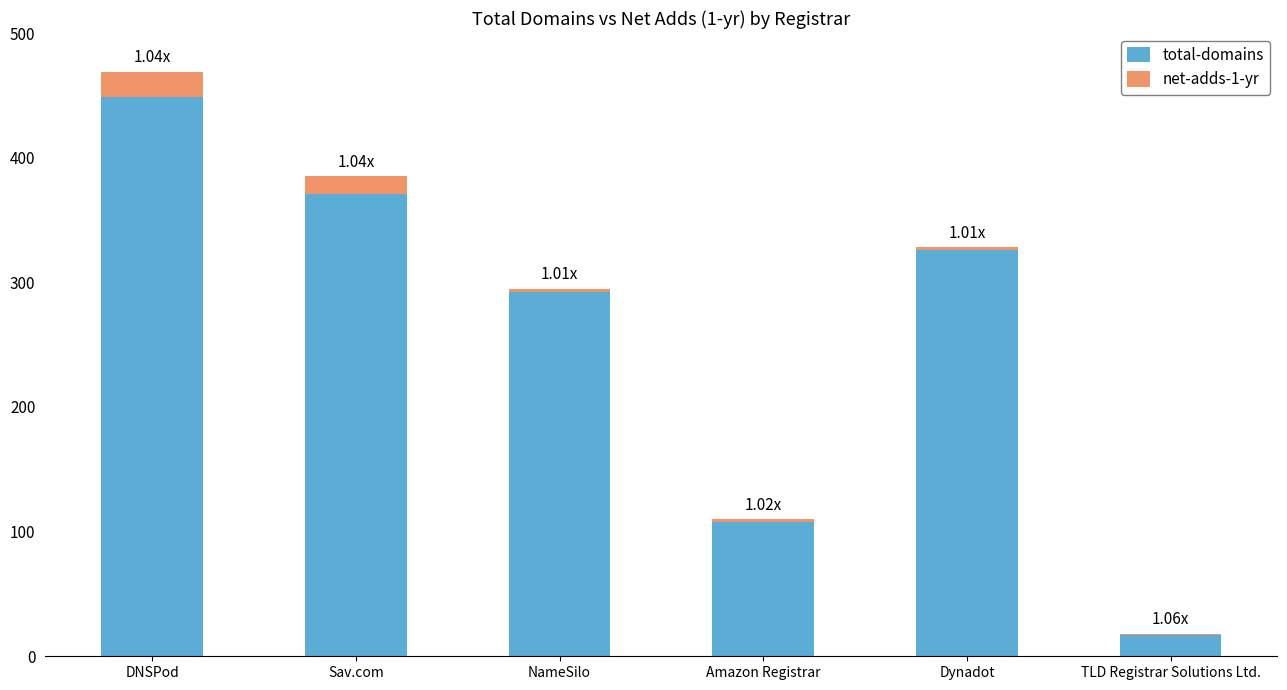

Count the number of categories in the chart.

6